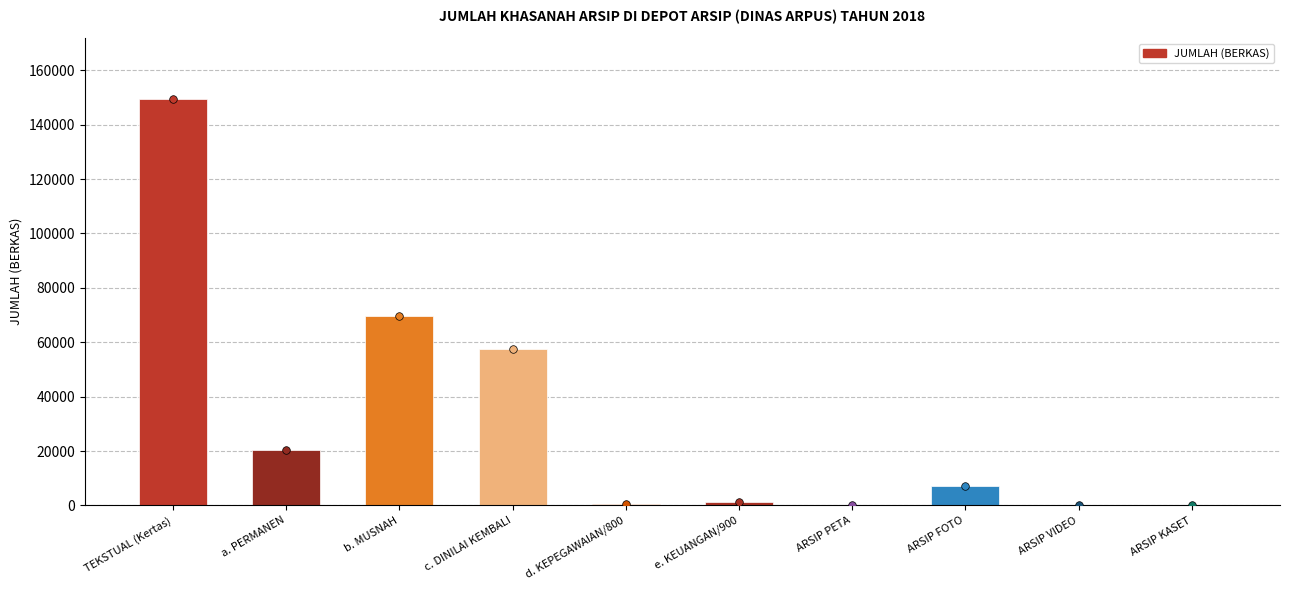

What is the ratio of the value at a. PERMANEN to the value at ARSIP KASET?

146.9